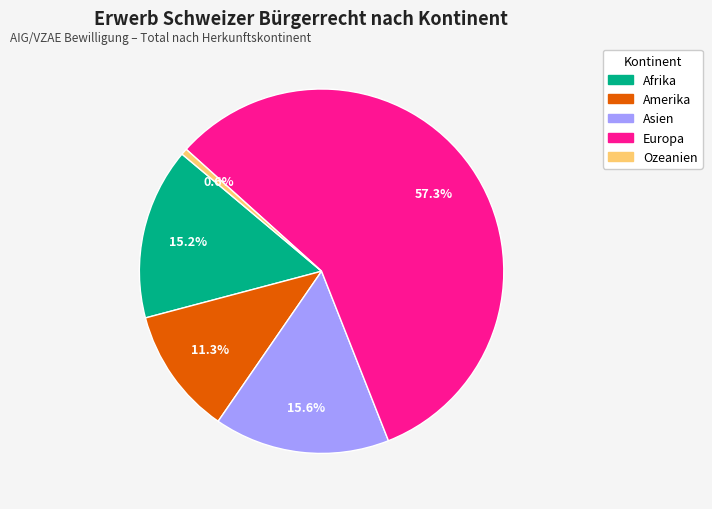

To the nearest percent, what is the combined percentage of Europa and Asien?

73%